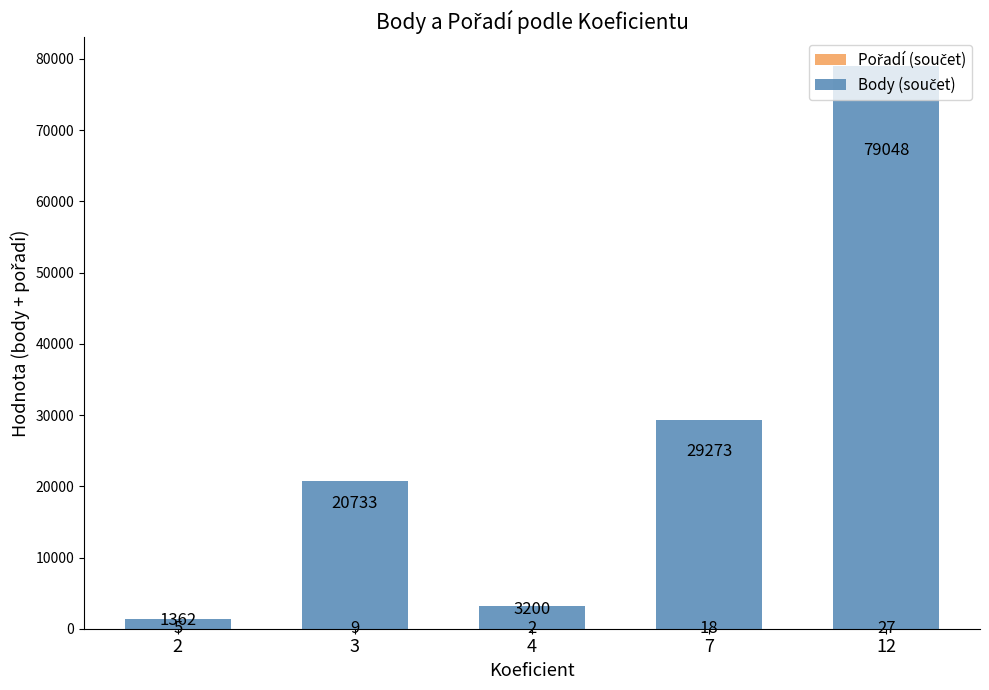

What is the total value across all series at 7?

29291